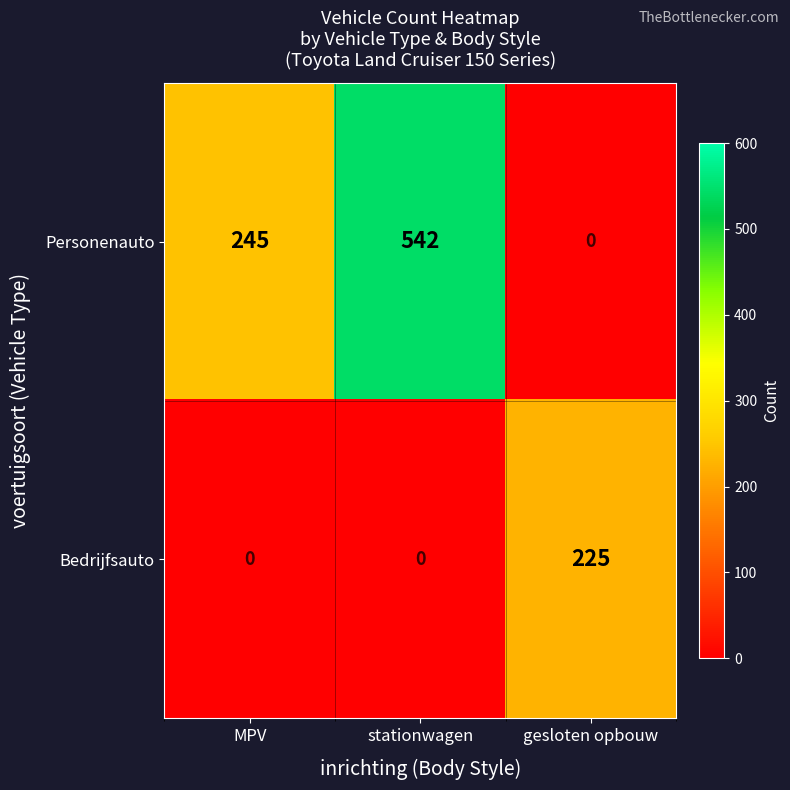

How many positive values does the Bedrijfsauto series have?

1